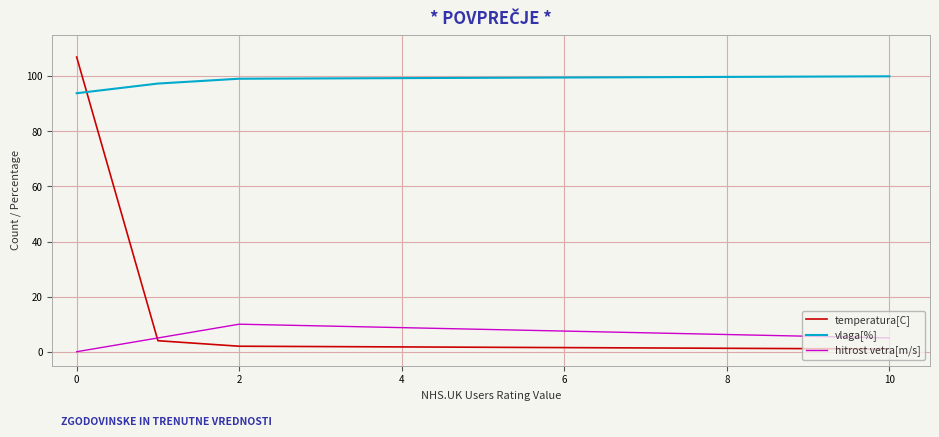

Which series has the largest range (max minus min)?

temperatura[C]